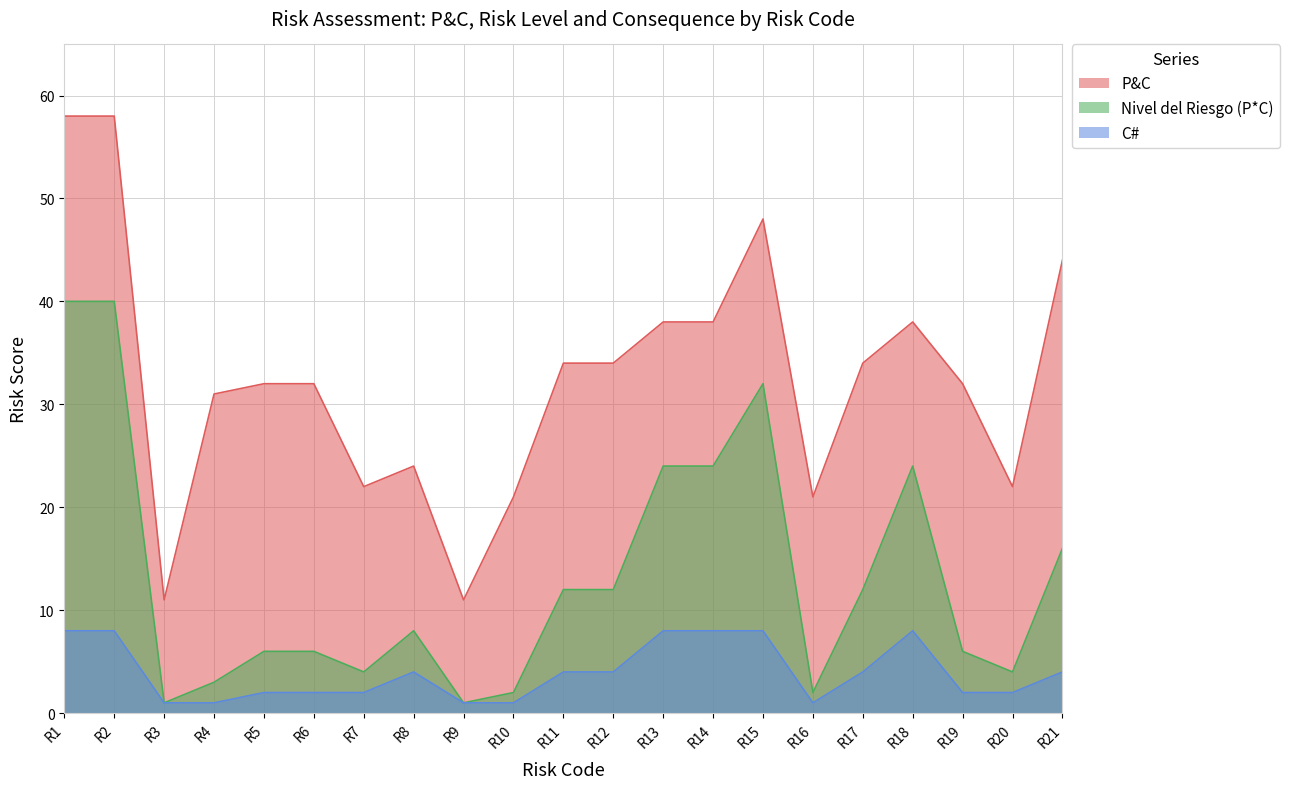

True or false: P&C and C# intersect in this chart.

False